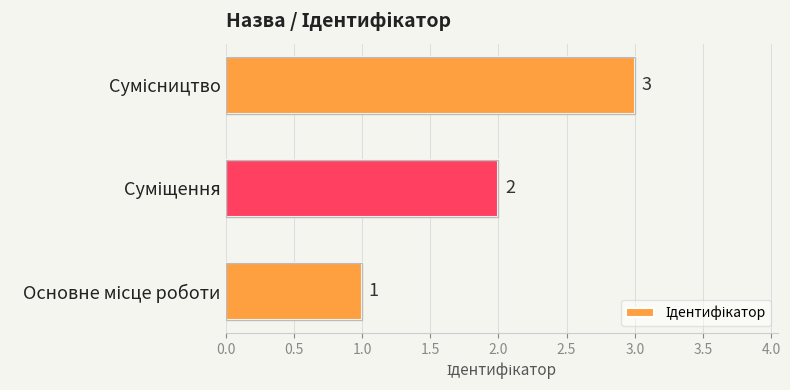

Count the values in the range 1 to 3.

3